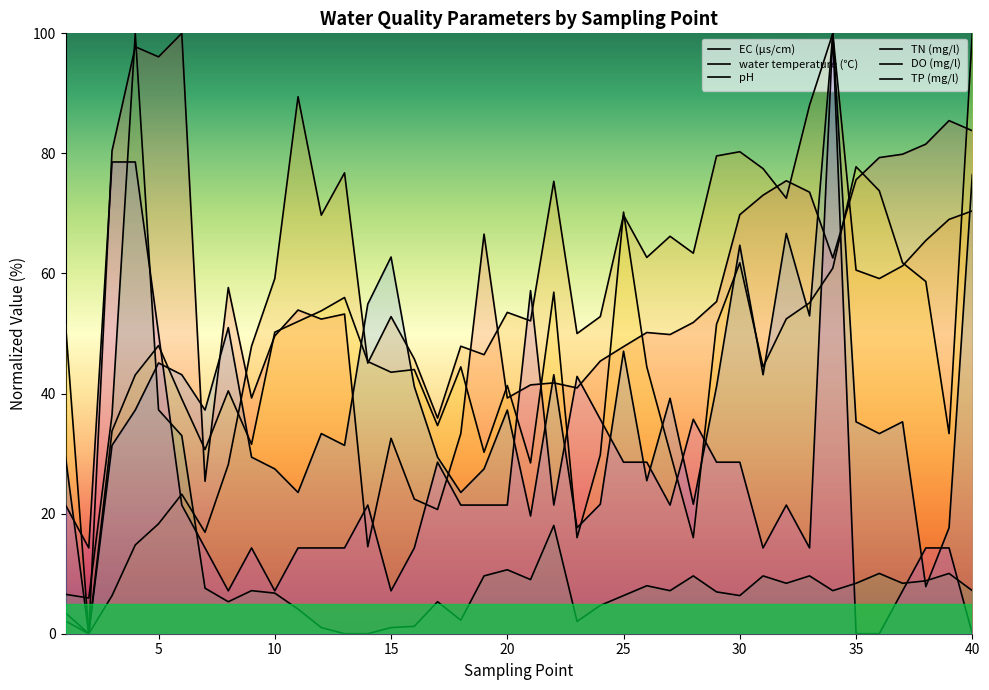

Does the chart display data point markers on the line(s)?

No